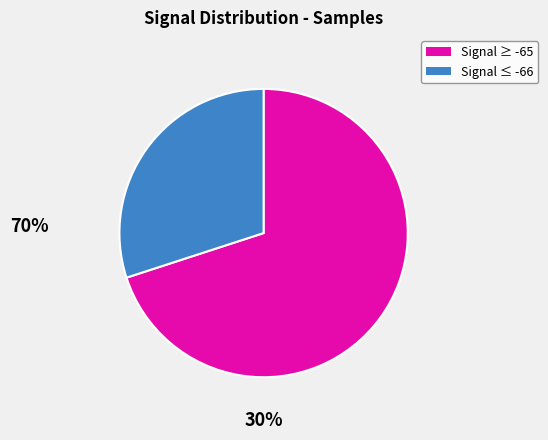

How many segments does this pie chart have?

2